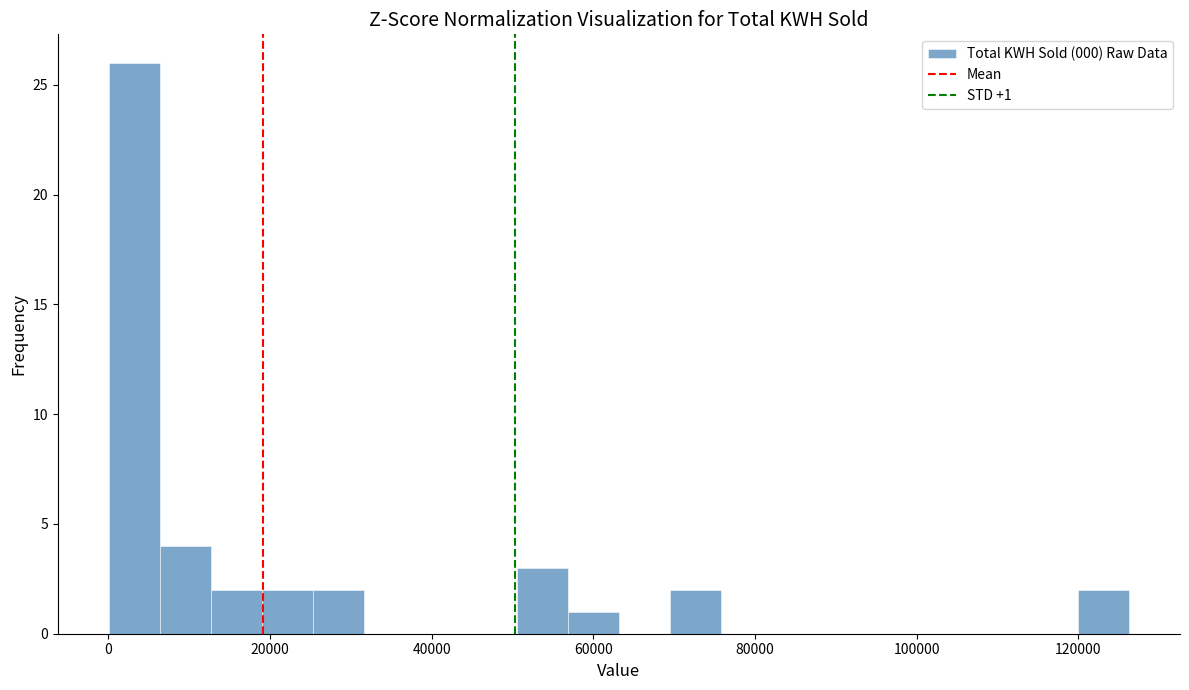

Around what value on the x-axis is the tallest bar? Give the approximate position of its centre, as read against the axis.

4000